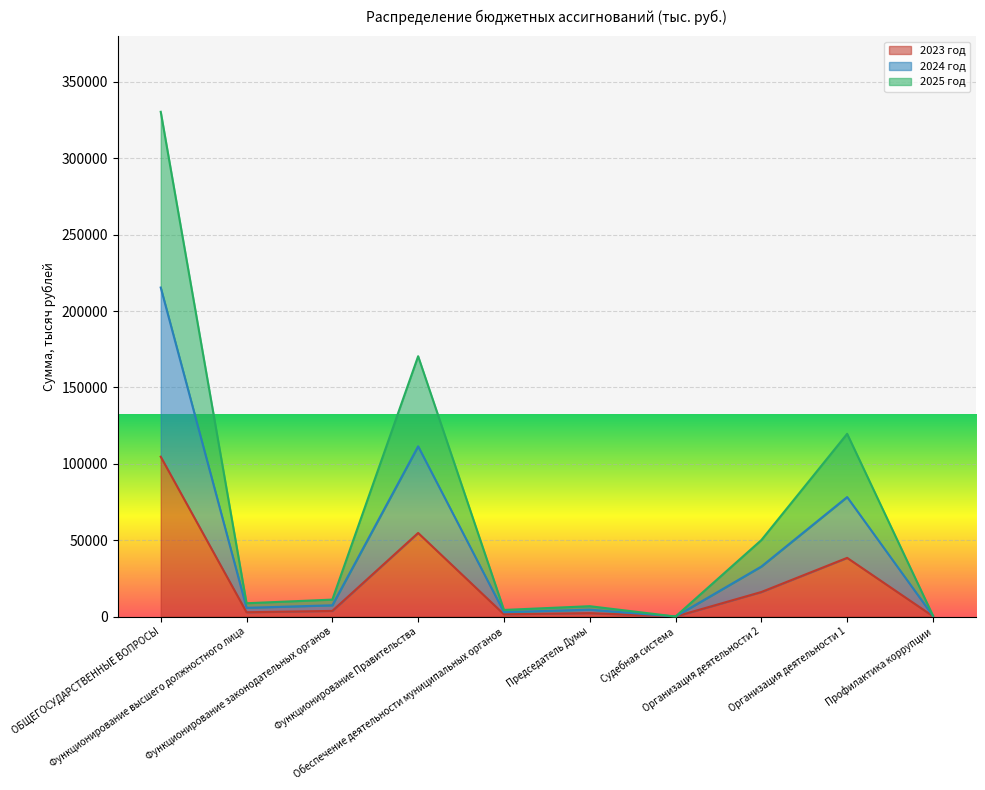

What is the maximum value for 2023 год?

104631.3